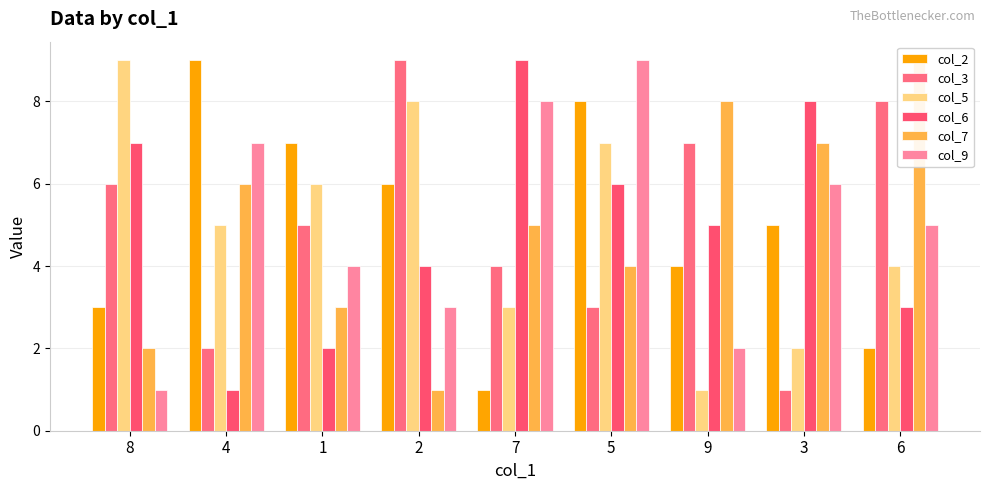

Which series has the largest total across all categories?

col_2